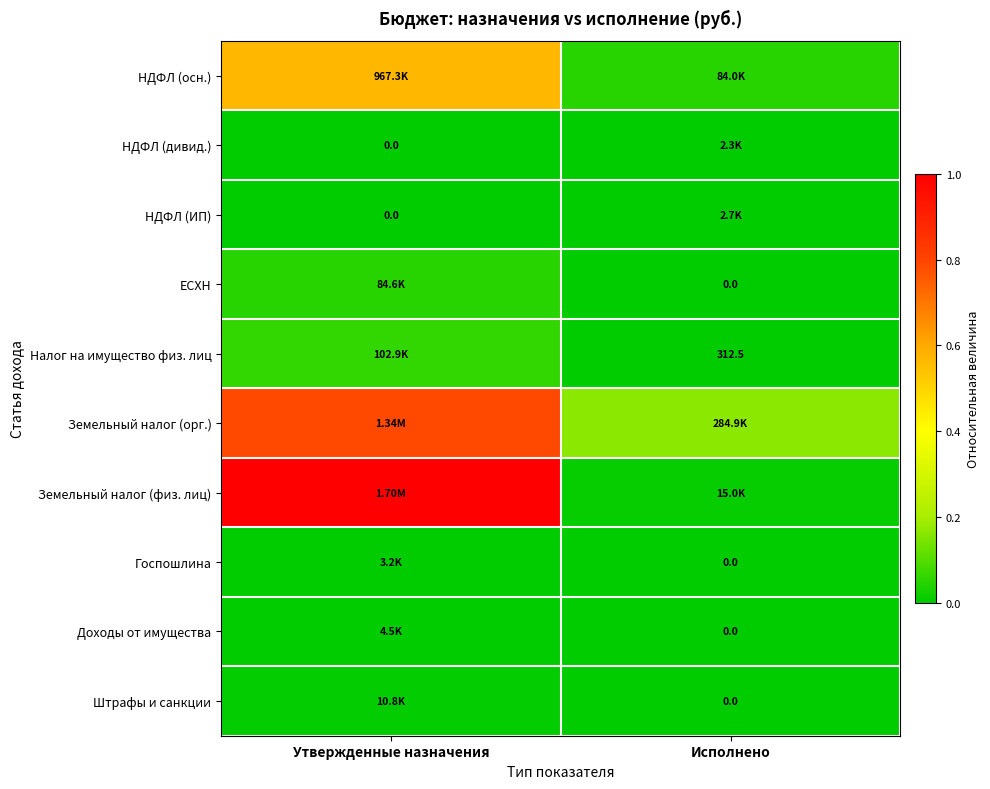

What is the total value across all series at Исполнено?

0.2